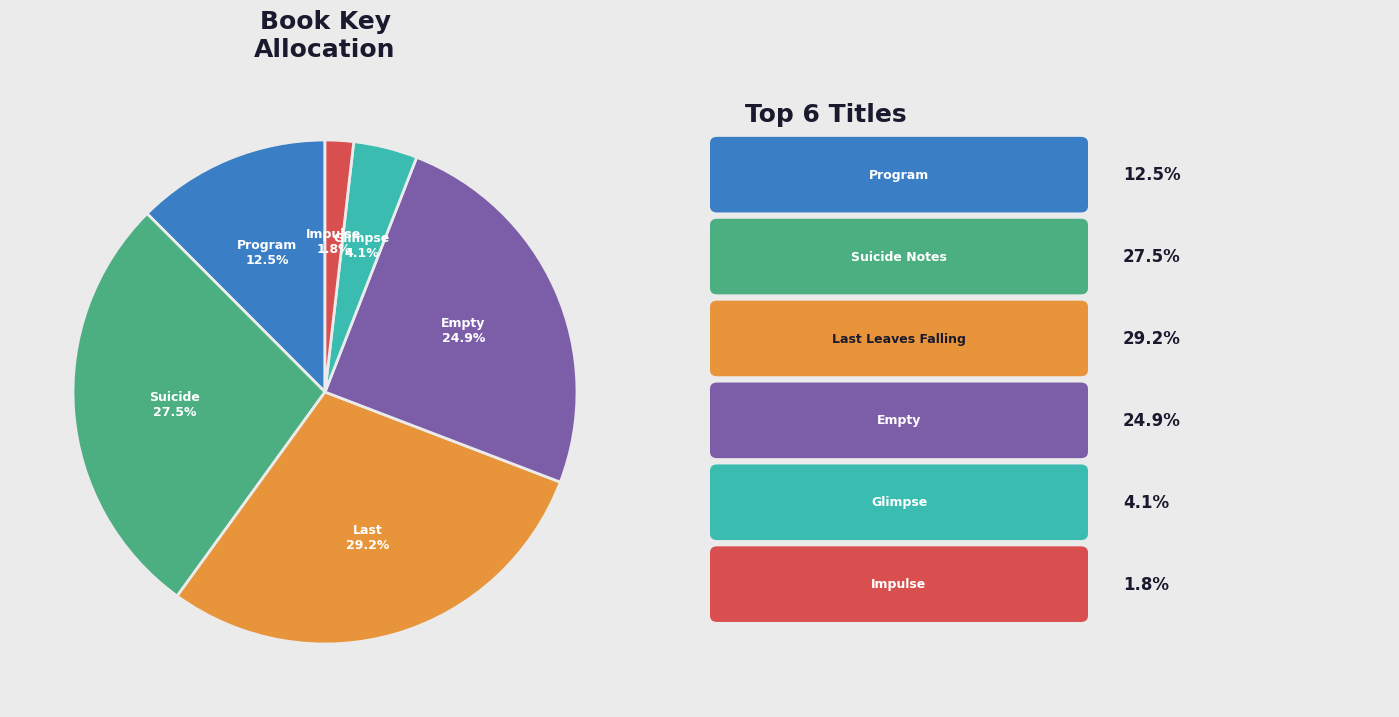

Is there a majority slice in this chart?

No